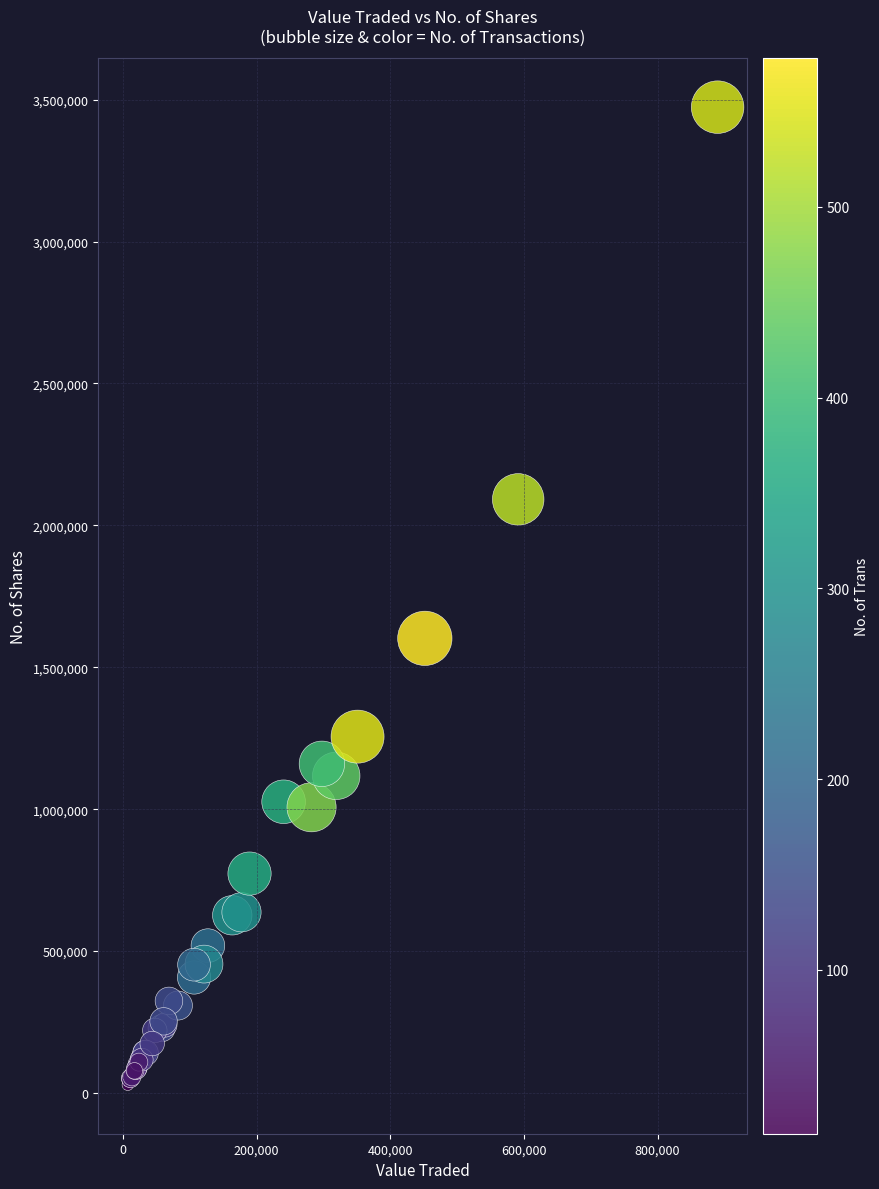

What Y value in the scatter plot is closest to 1751086?

1601902